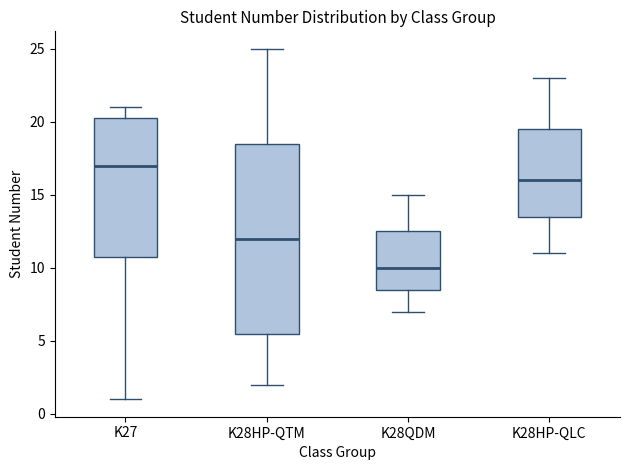

Reading left to right, read every box against the y-axis: the position of its median line, the range the box covers, and the ends of its whiskers. The values are not printed on the chart, so give them approximately, as read against the axis.

K27: median 17.0, box 11.0 to 20.5, whiskers 1.0 to 21.0
K28HP-QTM: median 12.0, box 5.5 to 18.5, whiskers 2.0 to 25.0
K28QDM: median 10.0, box 8.5 to 12.5, whiskers 7.0 to 15.0
K28HP-QLC: median 16.0, box 13.5 to 19.5, whiskers 11.0 to 23.0